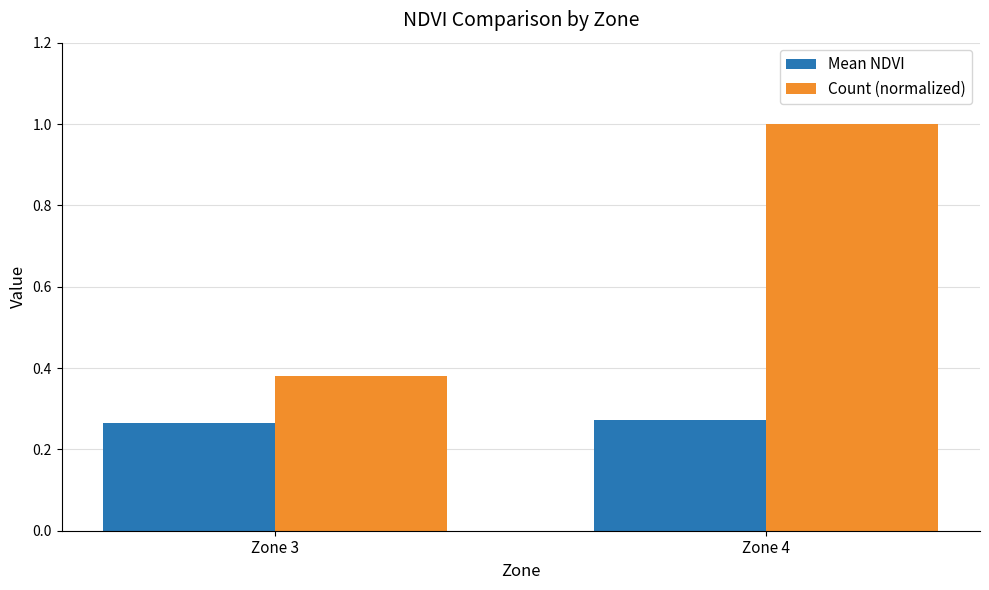

What is the spread (max minus min) of values at Zone 4?

0.7